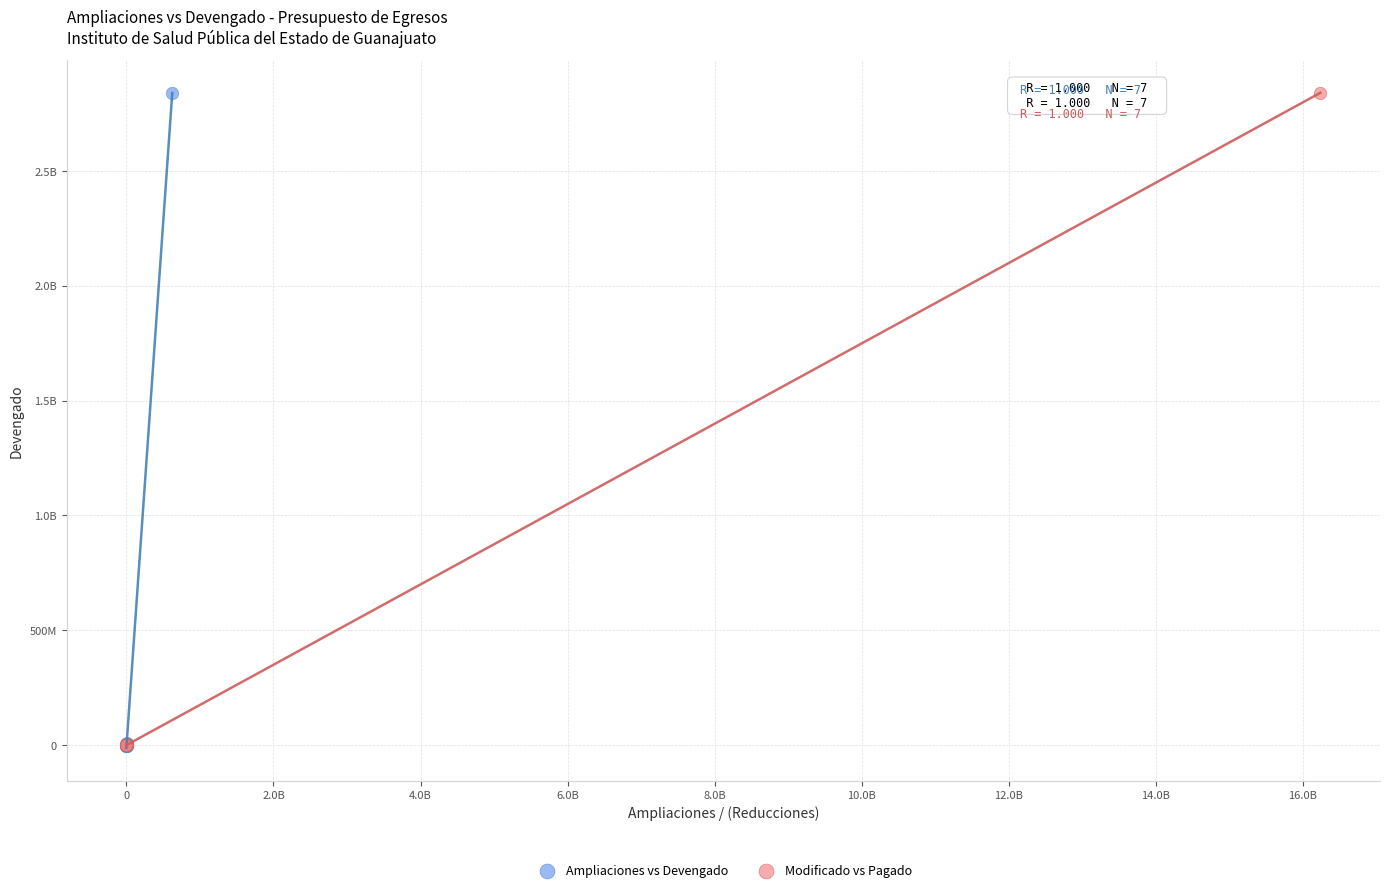

What are all the series names shown in the legend?

Ampliaciones vs Devengado, Modificado vs Pagado